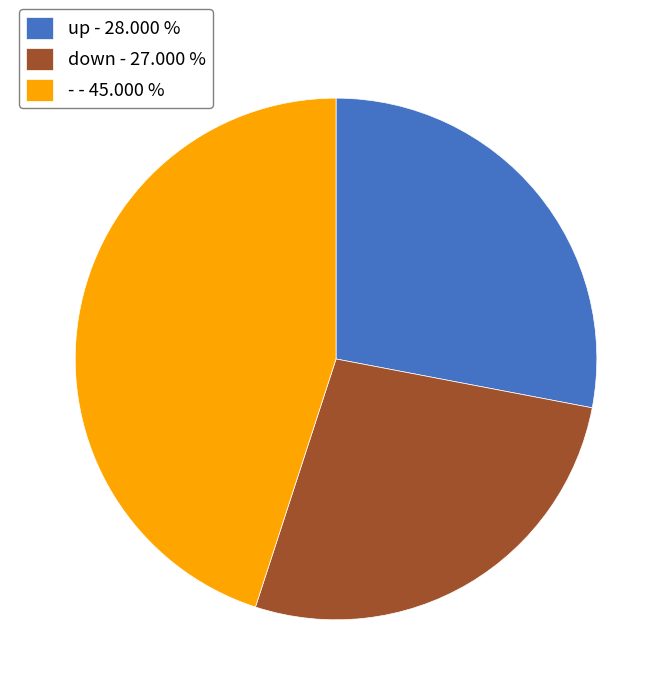

Count the number of slices in the pie.

3